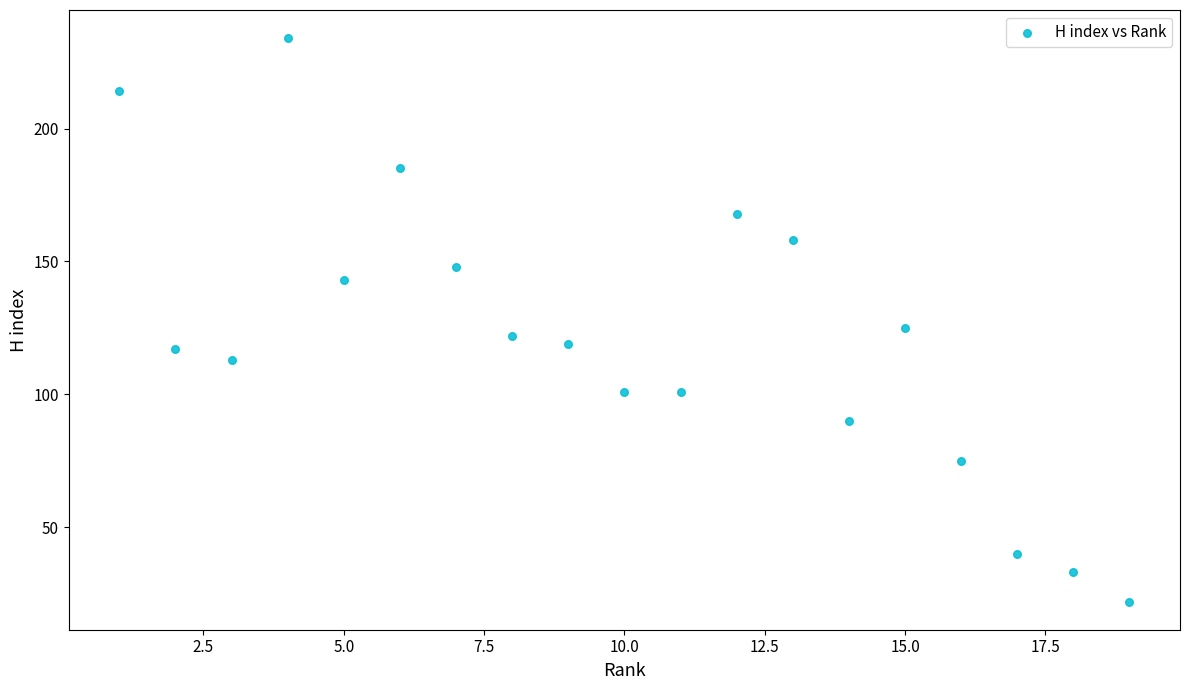

What is the range of X values (max minus min)?

18